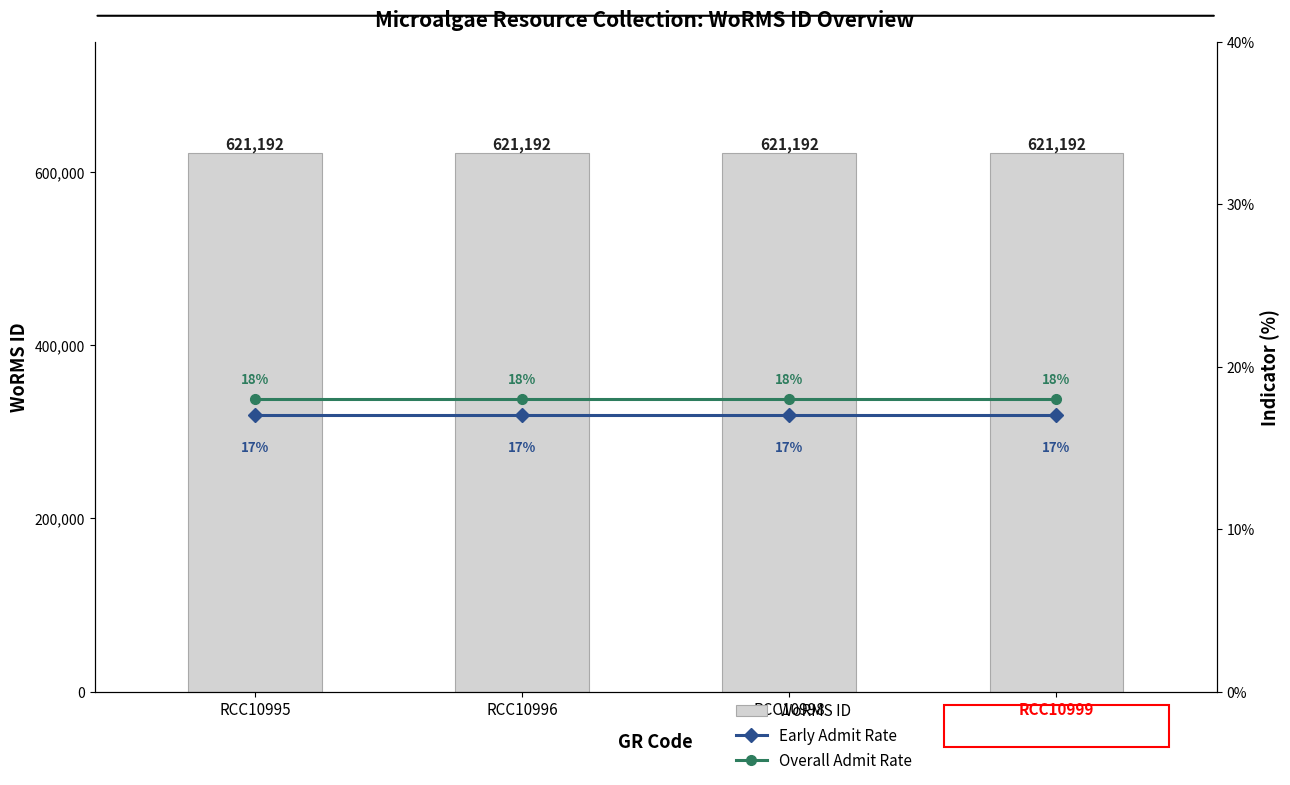

Count the number of categories in the chart.

4